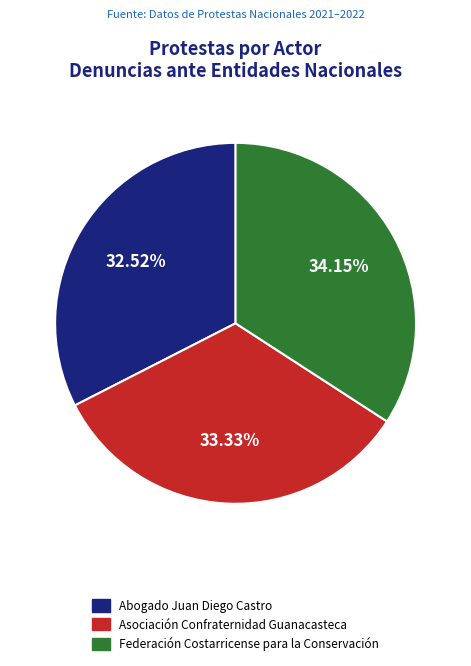

What percentage do Abogado Juan Diego Castro and Federación Costarricense para la Conservación together represent?

66.7%